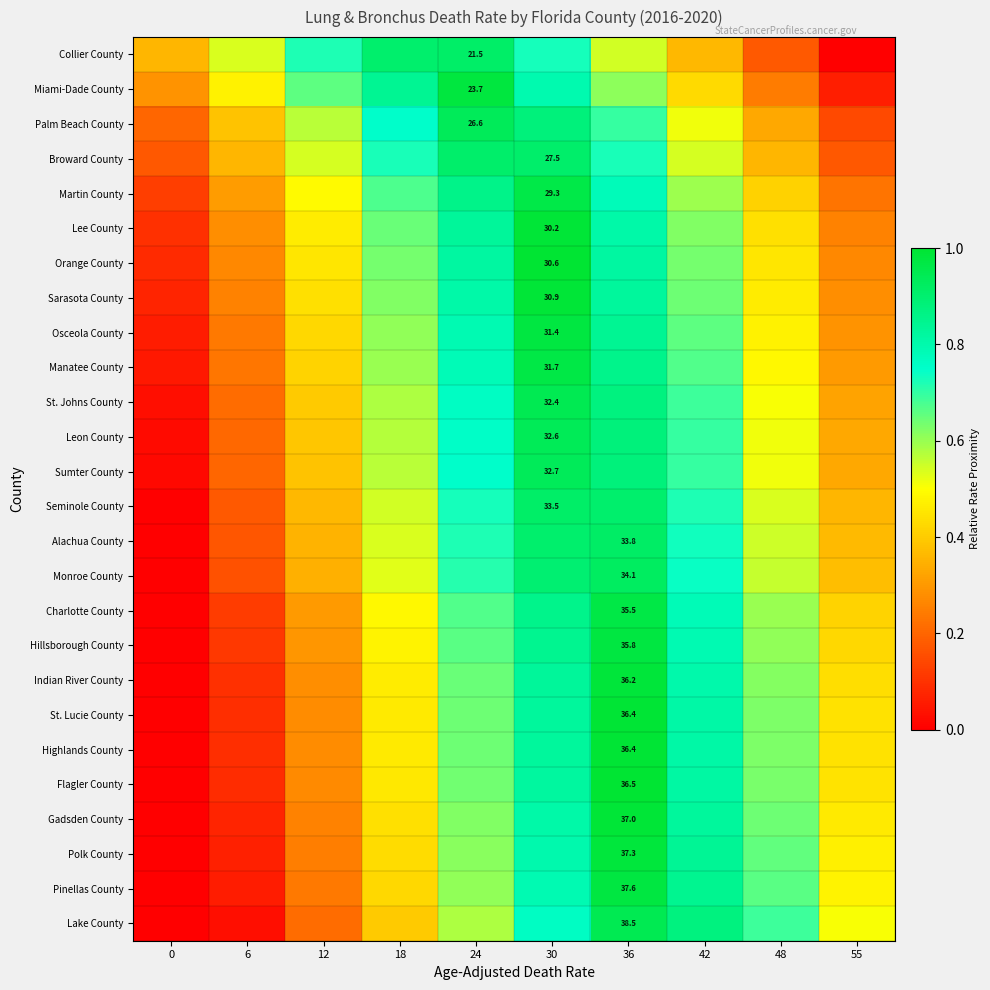

Count the number of categories in the chart.

10